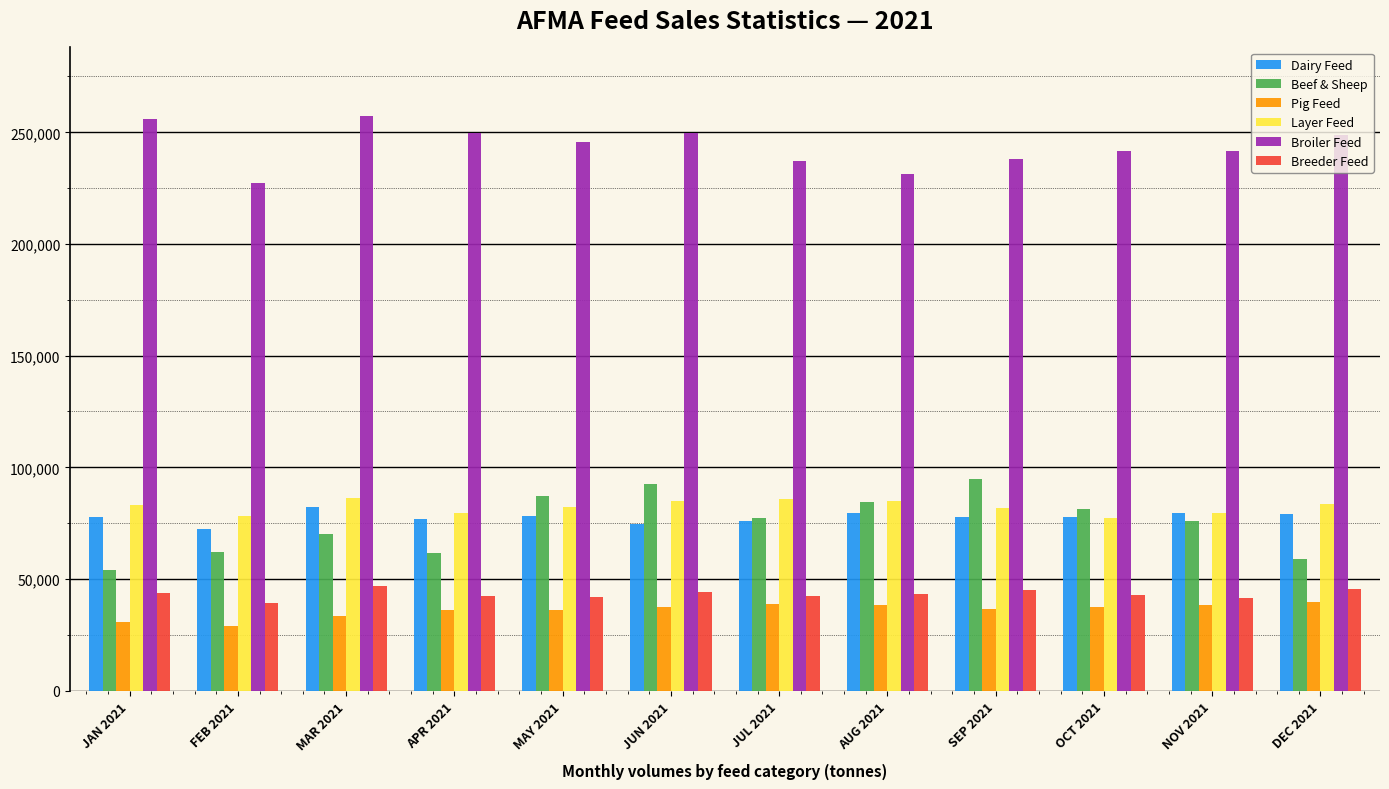

Which series has the largest range (max minus min)?

Beef & Sheep